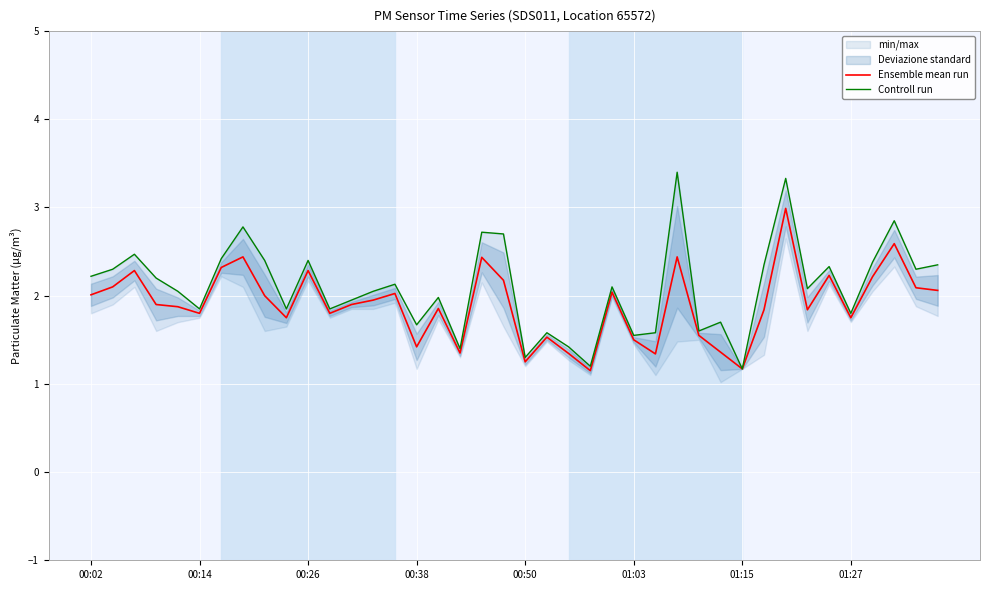

The Ensemble mean run series shows 1.5 at 21. True or false?

True